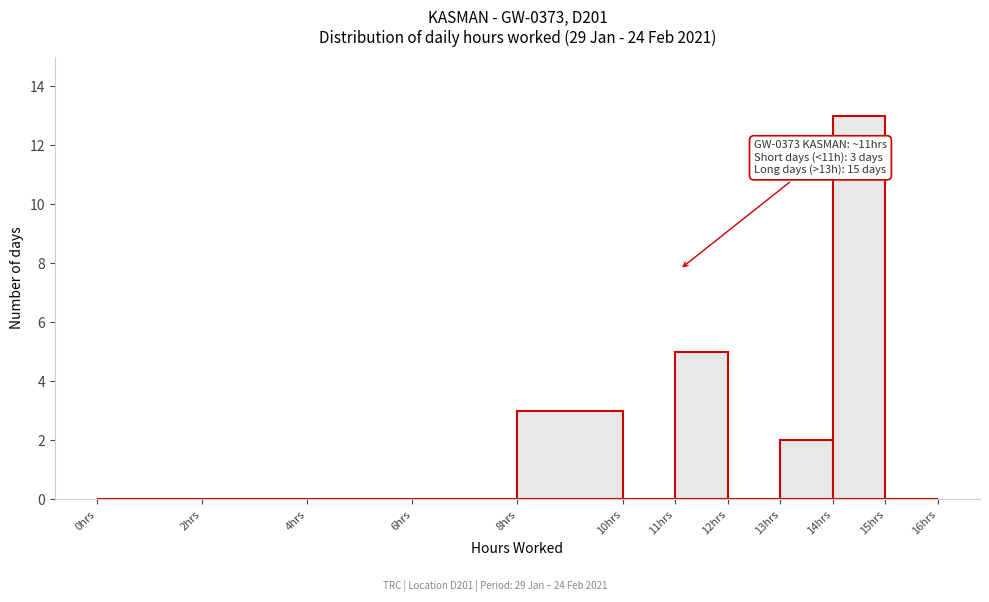

Over which range of the x-axis is the bar tallest?

14 to 15